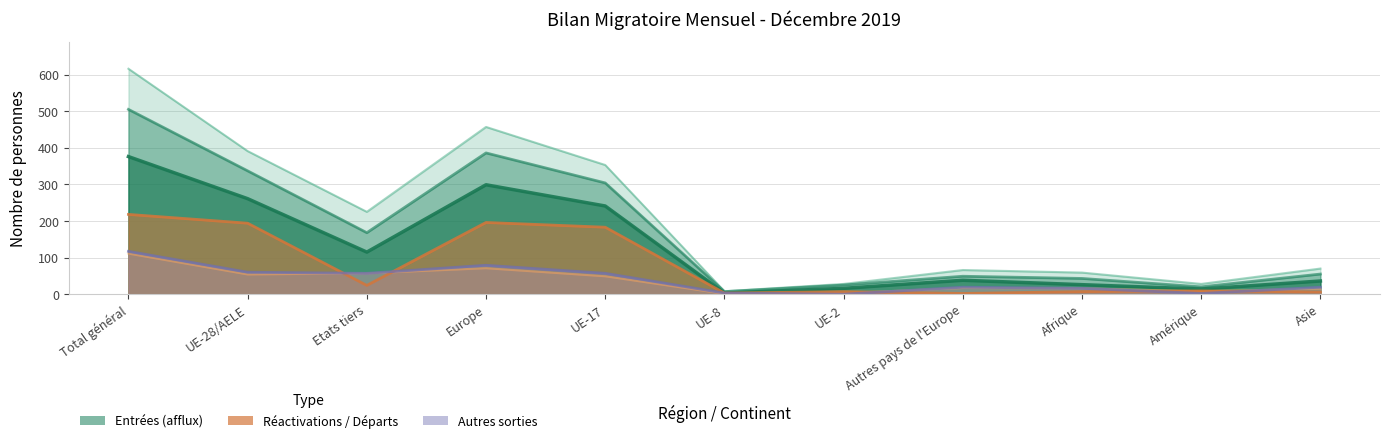

Which series has the largest total across all categories?

Augmentations